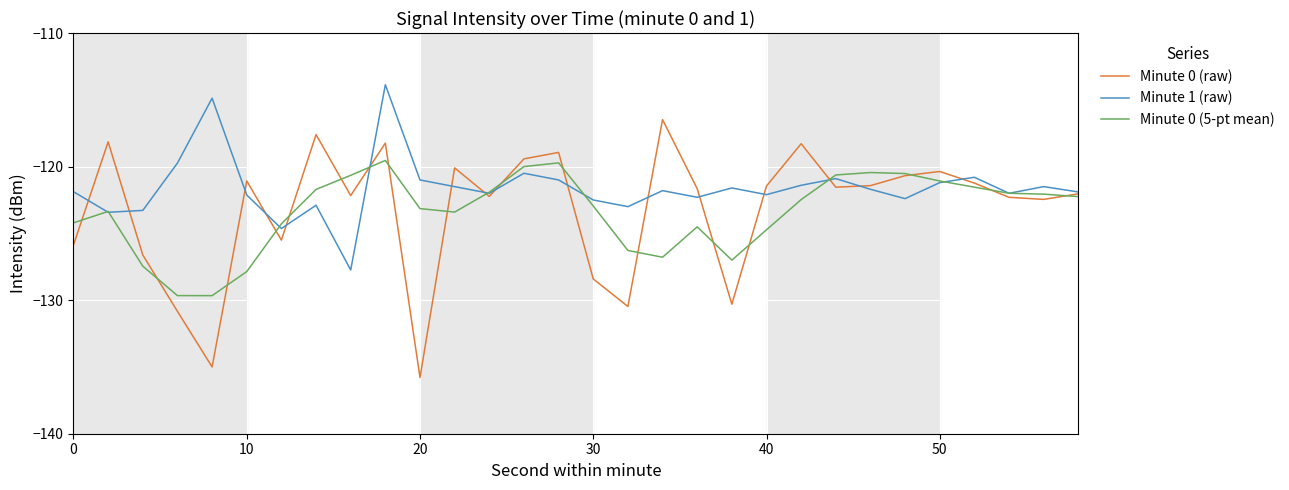

Which series has the widest spread of values?

Minute 0 (raw)